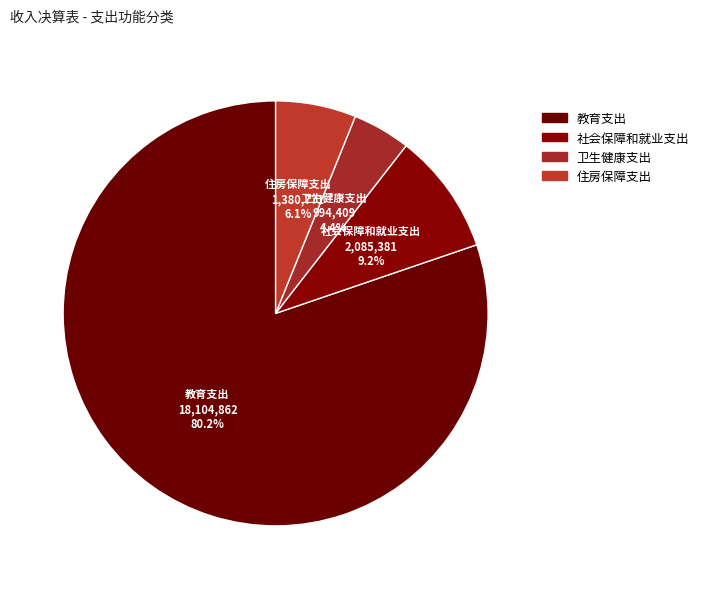

Which category has the smallest portion of the pie?

卫生健康支出